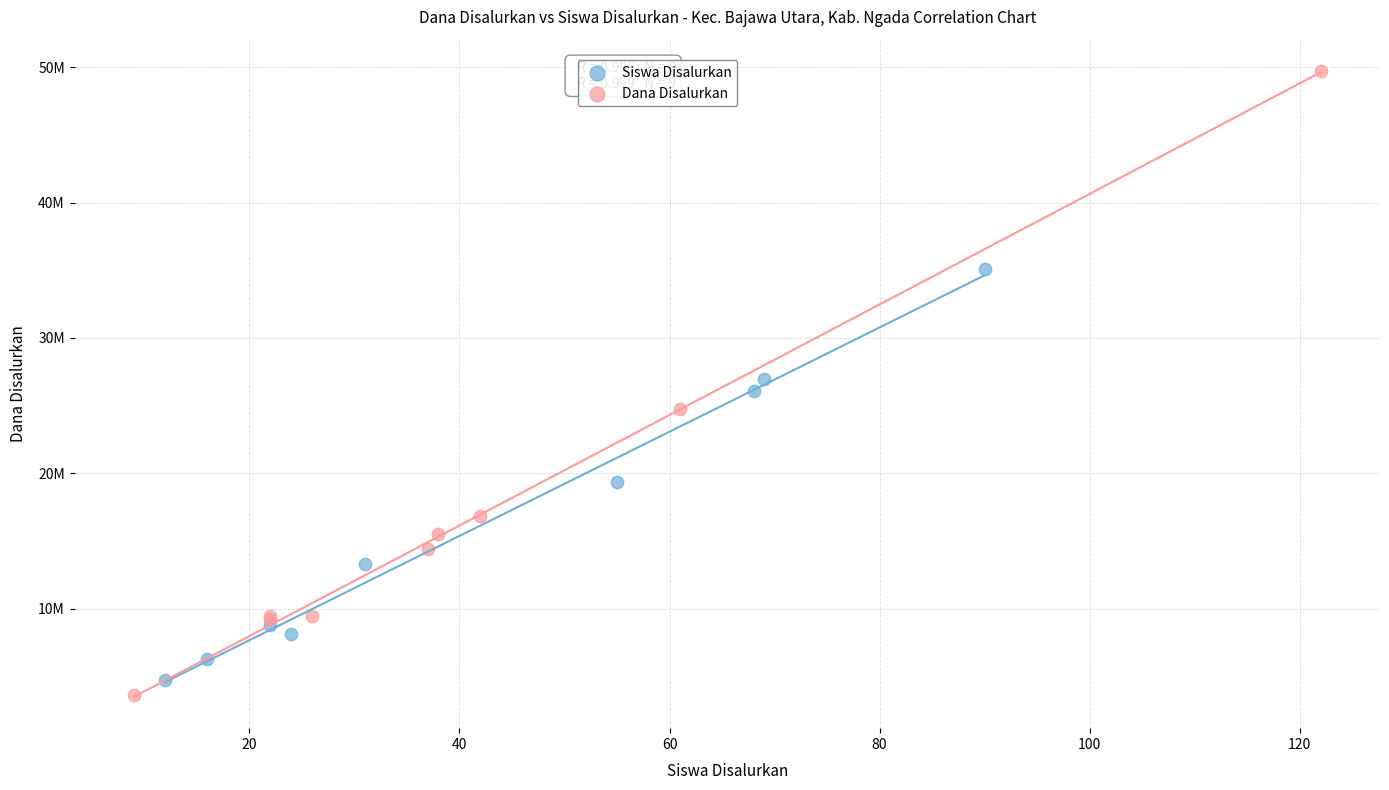

Which series contains the highest Y value?

Dana Disalurkan